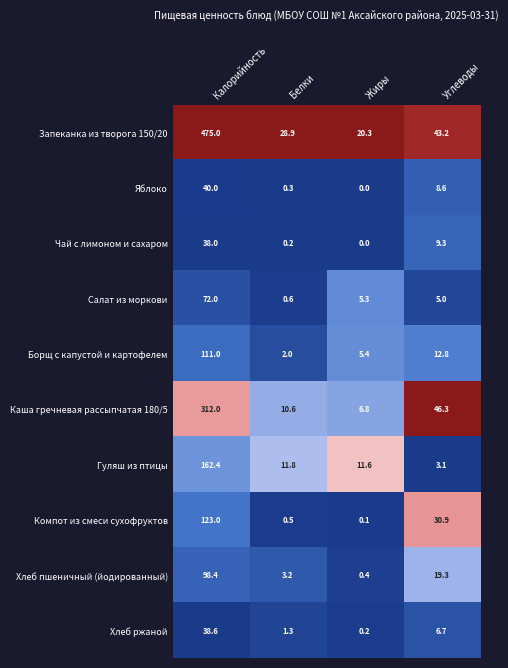

How many series are shown in this chart?

10